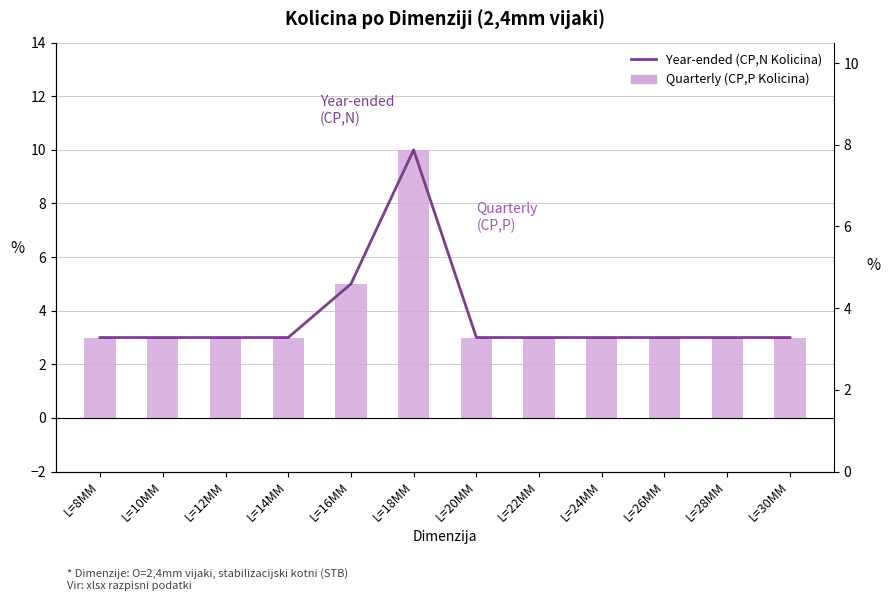

What is the label of the 4th bar from the left?

L=14MM